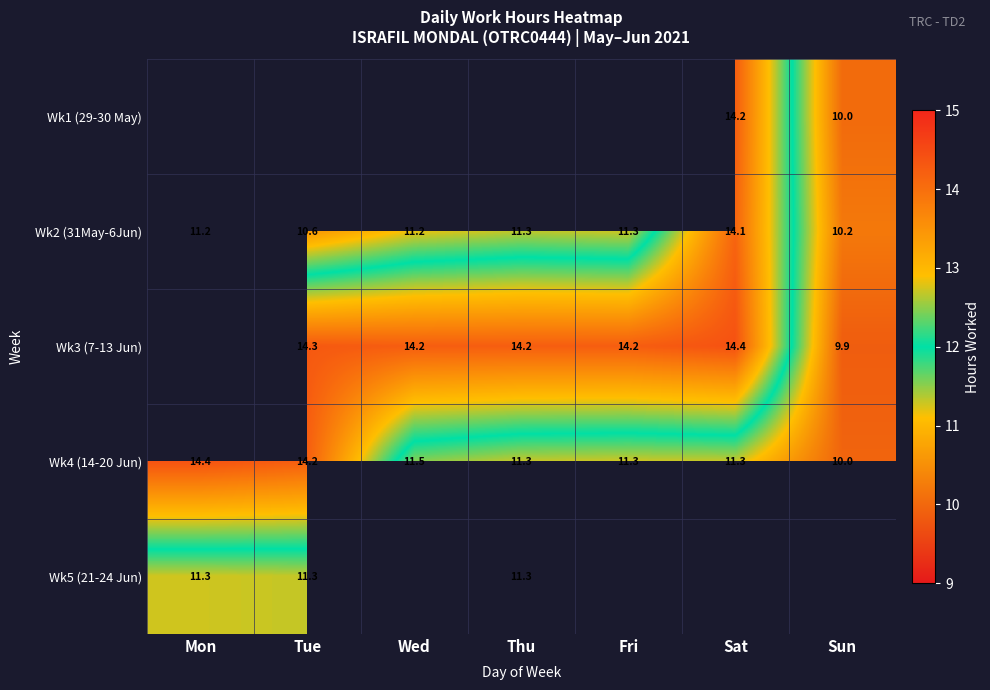

At which label does Wk2 (31May-6Jun) reach its peak?

Sat